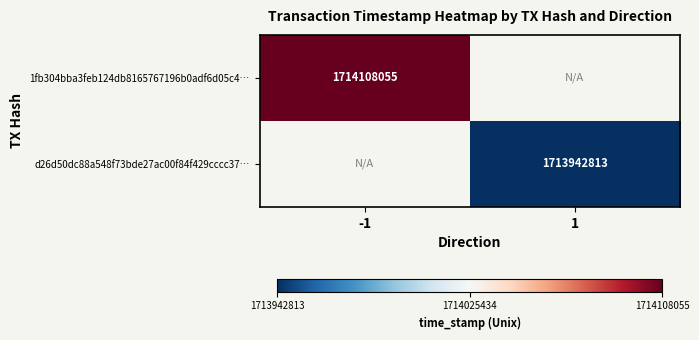

The value of 1fb304bba3feb124db8165767196b0adf6d05c4… at -1 is 2298795682. True or false?

False